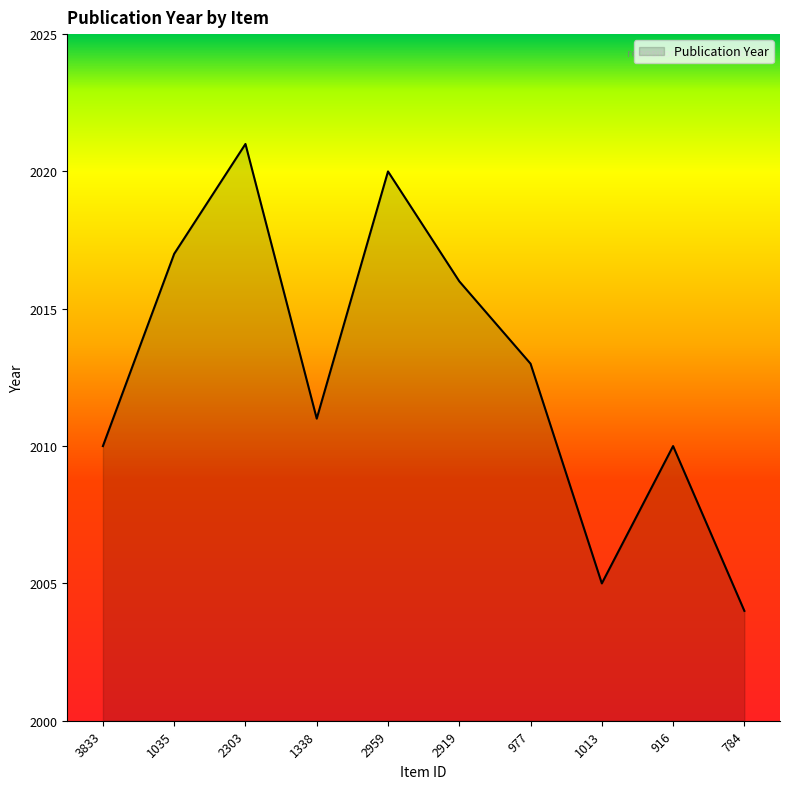

What is the approximate value at 2919?

2016